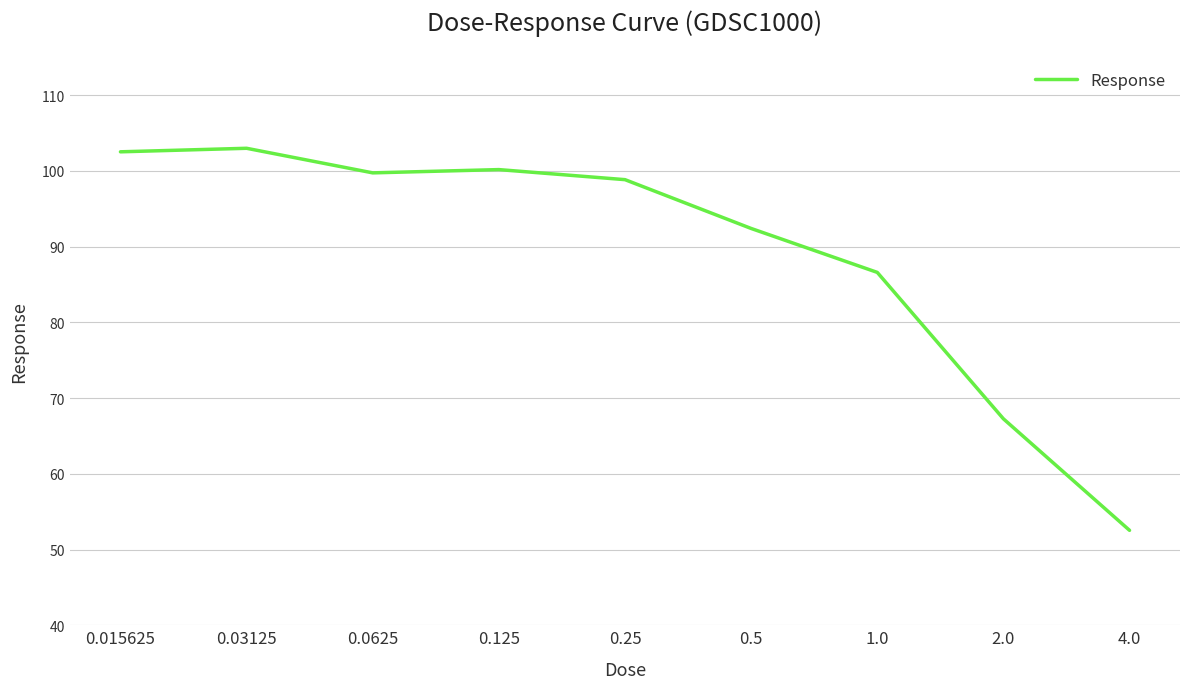

What is the difference between the maximum and minimum values?

50.5